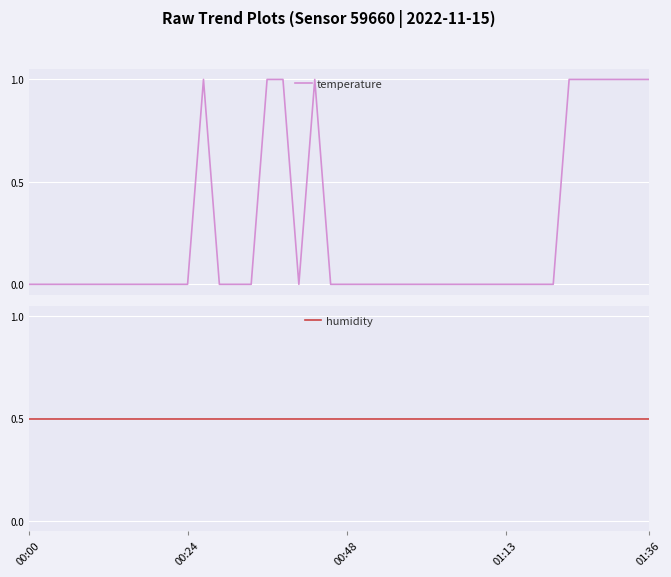

The value of humidity at 19 is 0.3. True or false?

False